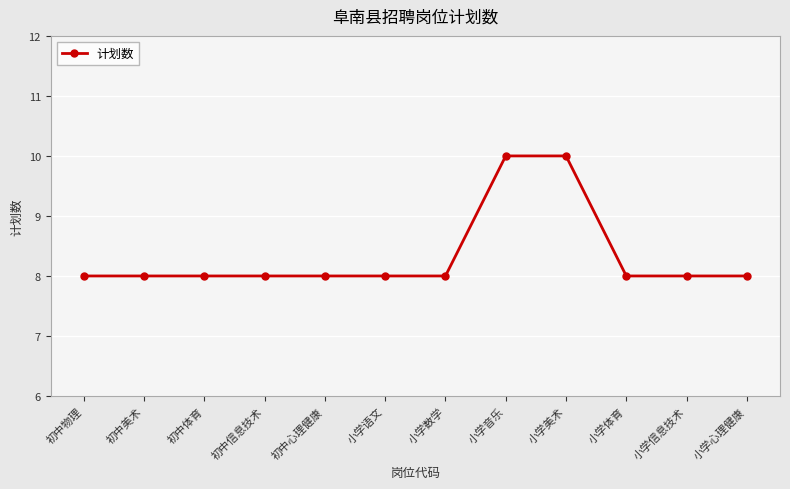

What is the minimum value shown in the chart?

8